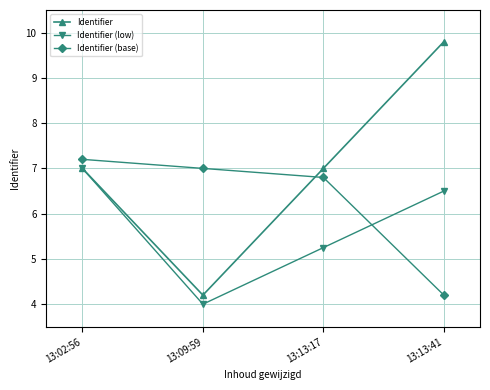

At which category does the chart reach its minimum across all series?

13:09:59